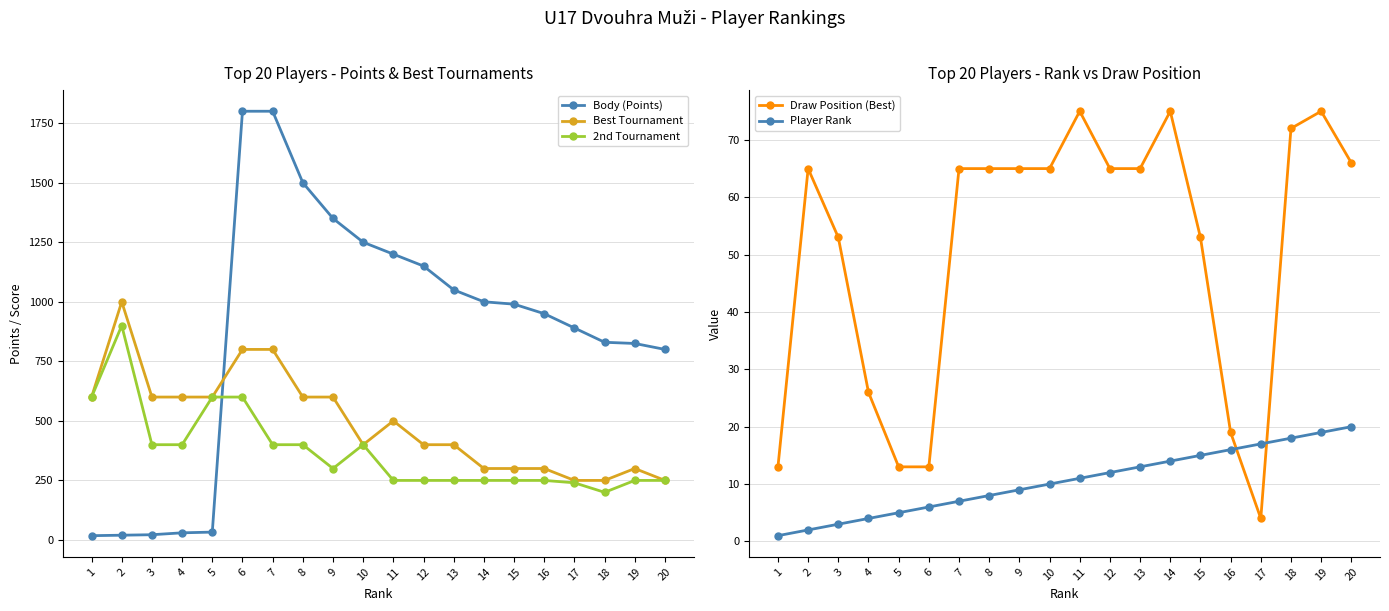

Between 1 and 15, which is larger?

15